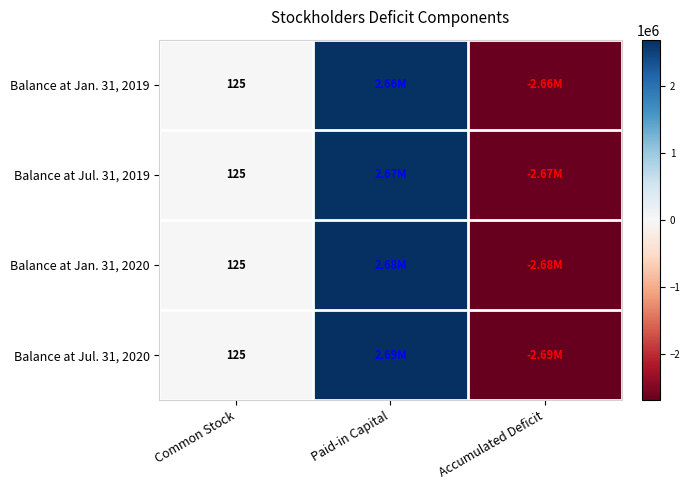

What is the total value across all series at Paid-in Capital?

10703706